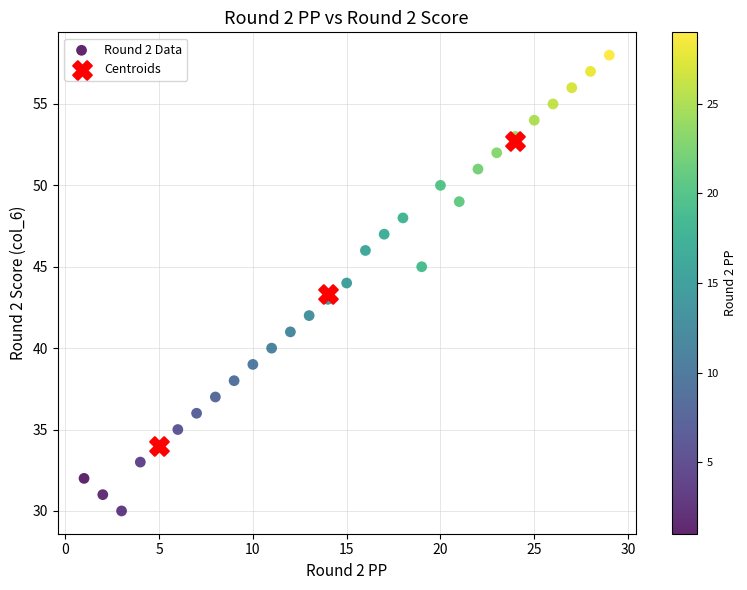

Which series contains the lowest Y value?

Round 2 Data